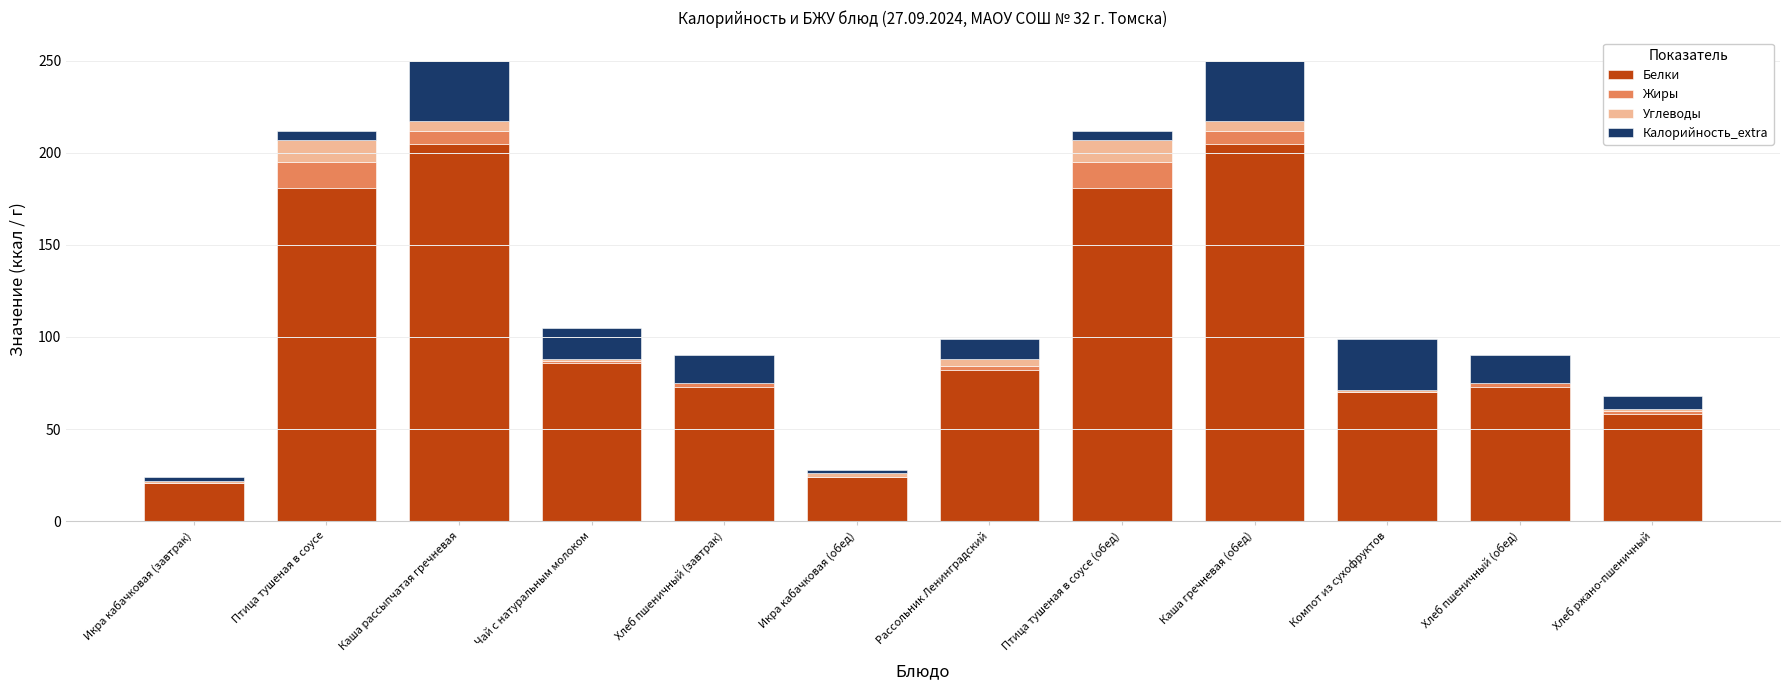

The value of Белки at Птица тушеная в соусе (обед) is 66. True or false?

False